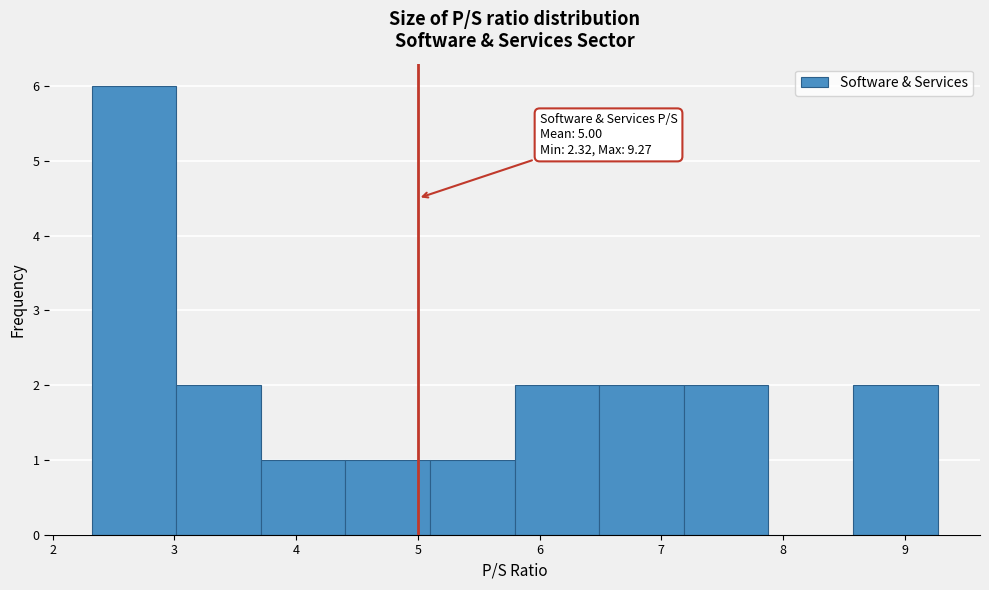

Which range on the x-axis has the tallest bar?

2.3 to 3.0